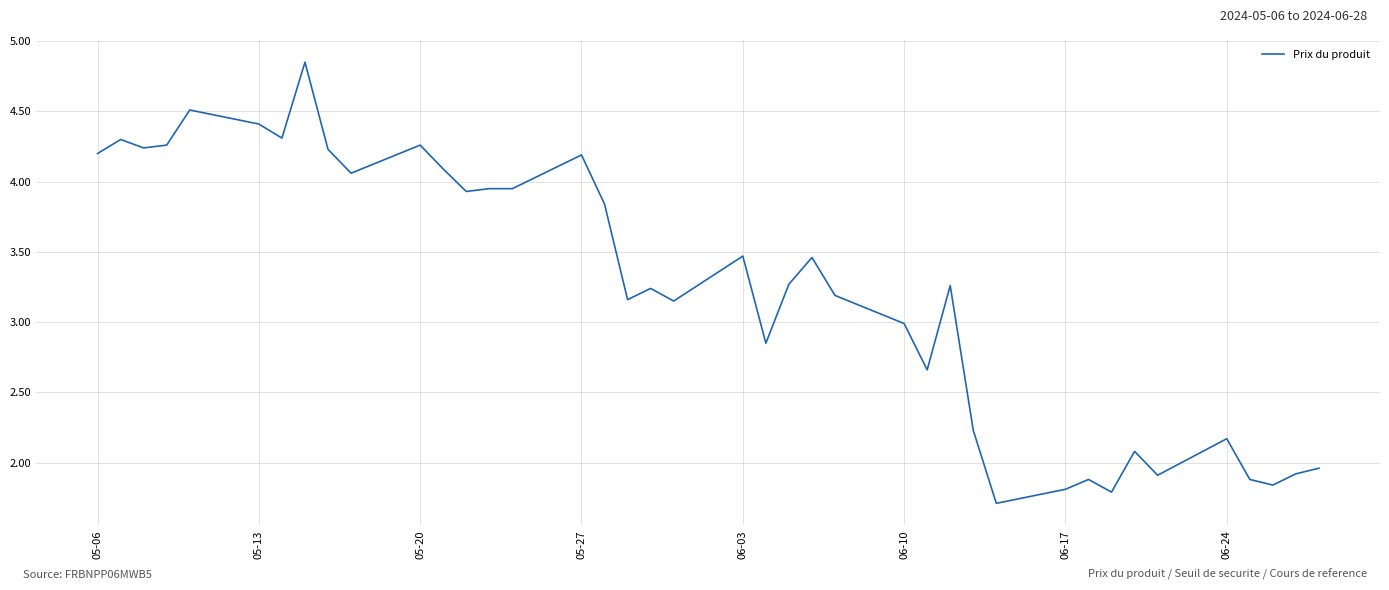

What is the smallest value displayed?

1.7